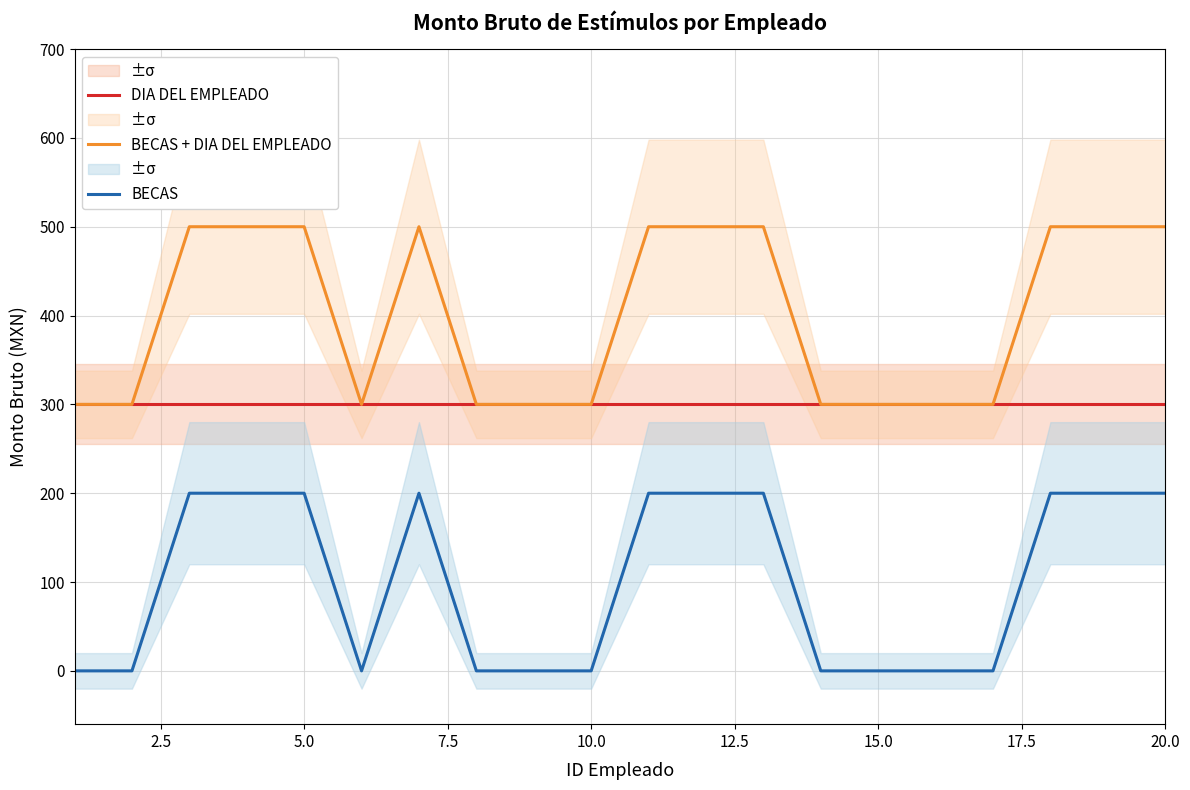

Reading left to right, what are all the values shown in this chart?

DIA DEL EMPLEADO: 300	300	300	300	300	300	300	300	300	300	300	300	300	300	300	300	300	300	300	300
BECAS + DIA DEL EMPLEADO: 300	300	500	500	500	300	500	300	300	300	500	500	500	300	300	300	300	500	500	500
BECAS: 0	0	200	200	200	0	200	0	0	0	200	200	200	0	0	0	0	200	200	200